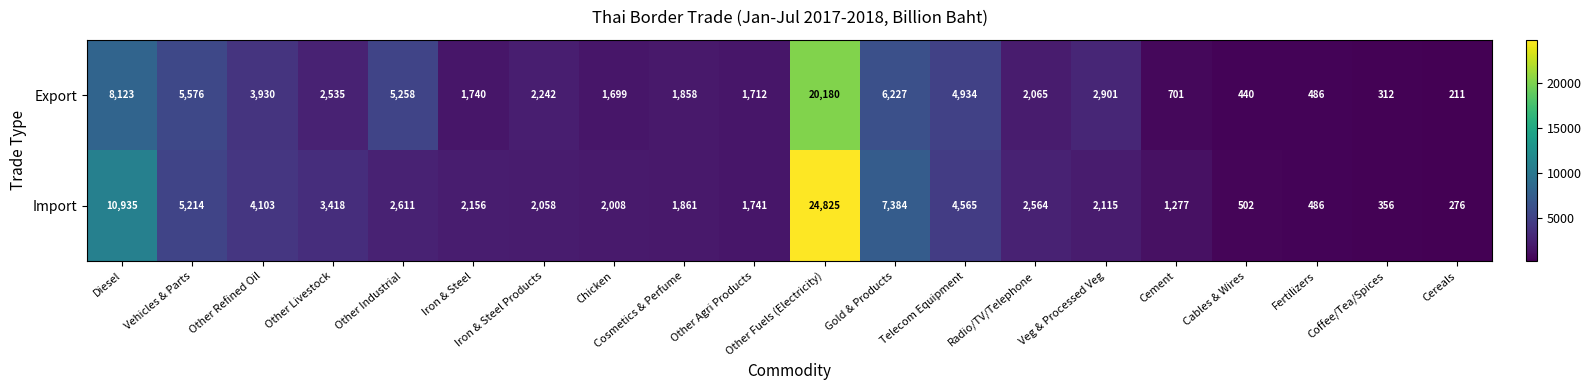

What is the smallest value displayed?

211